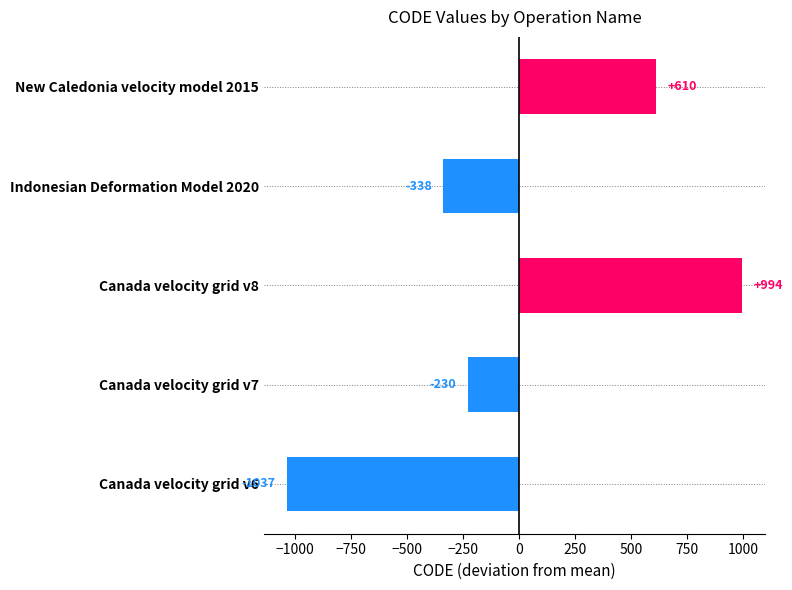

Where is the data nearest to the value -21?

Canada velocity grid v7